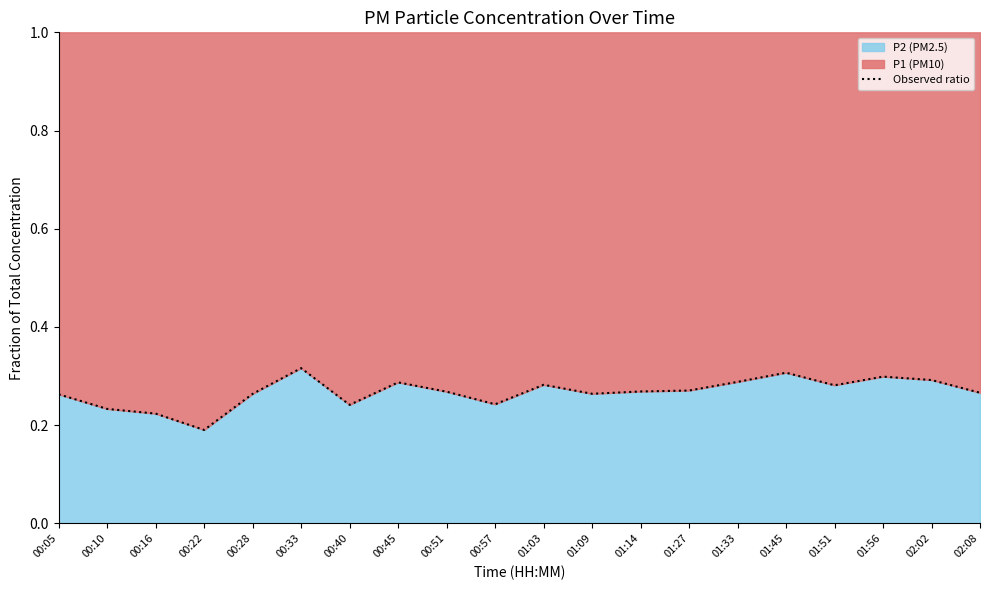

Which has a higher value, 01:27 or 00:28?

01:27